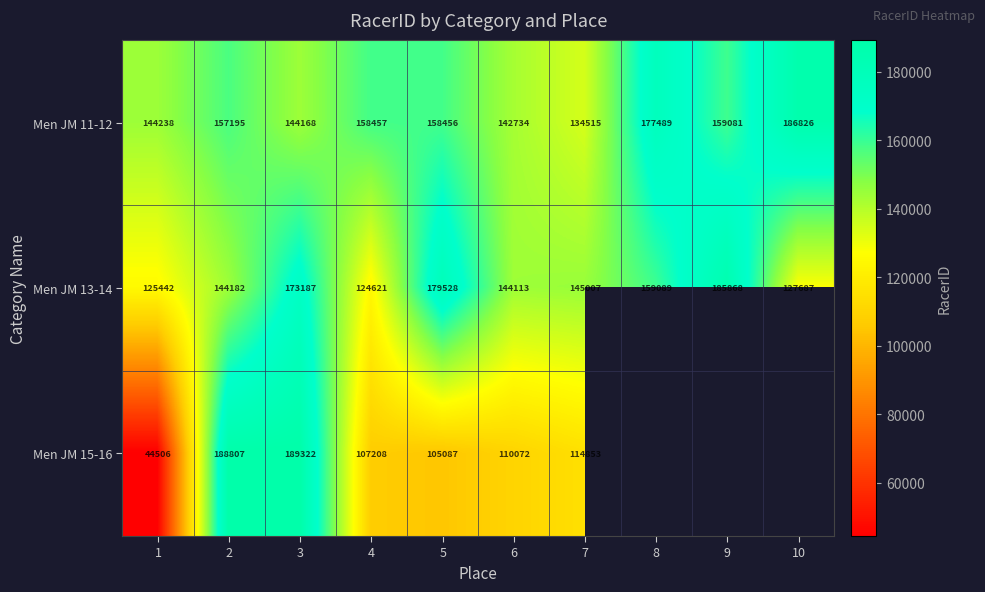

Between 1 and 2, which series saw the biggest shift?

Men JM 15-16